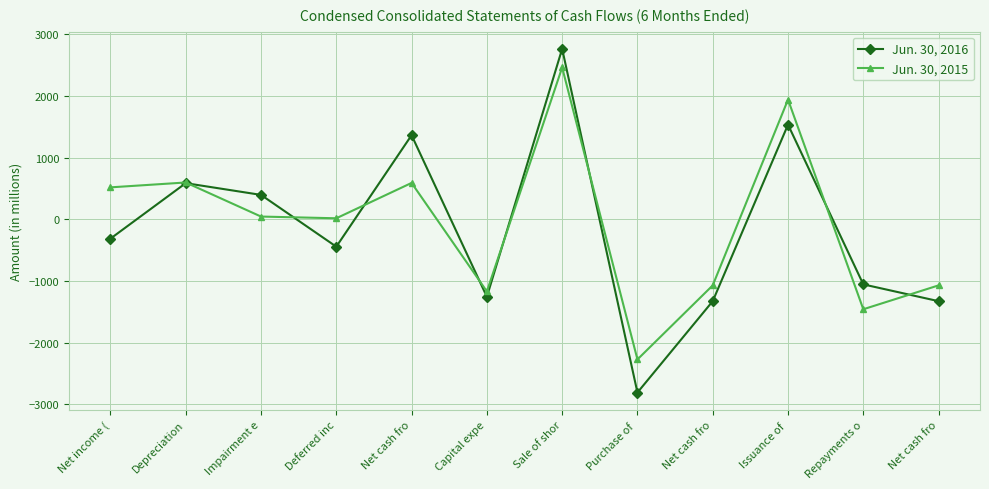

What are all the series names shown in the legend?

Jun. 30, 2016, Jun. 30, 2015